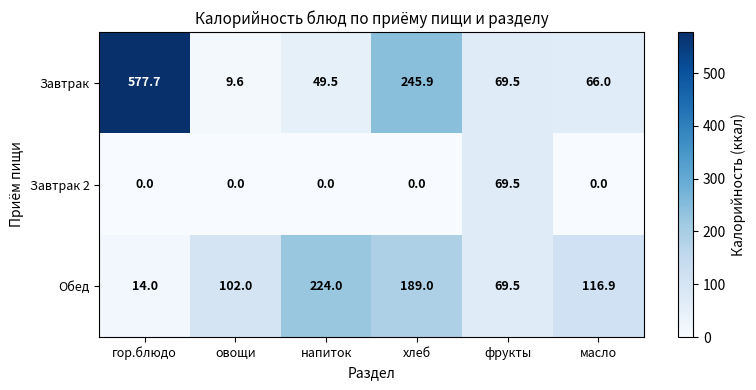

The Завтрак 2 series shows 0.0 at овощи. True or false?

True